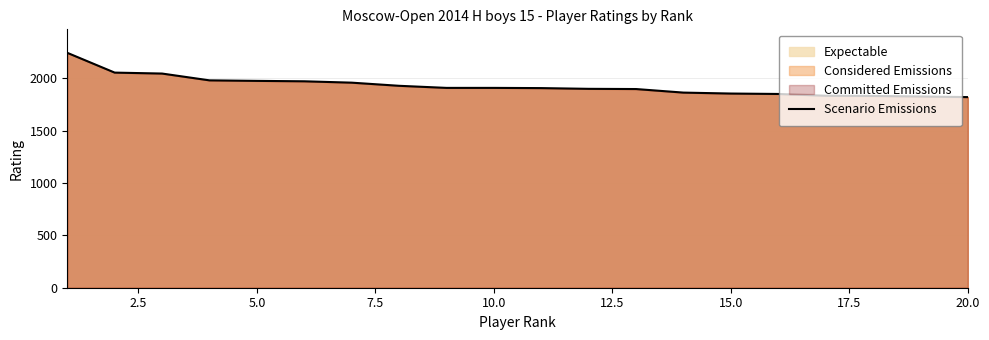

What is the greatest value displayed?

2244